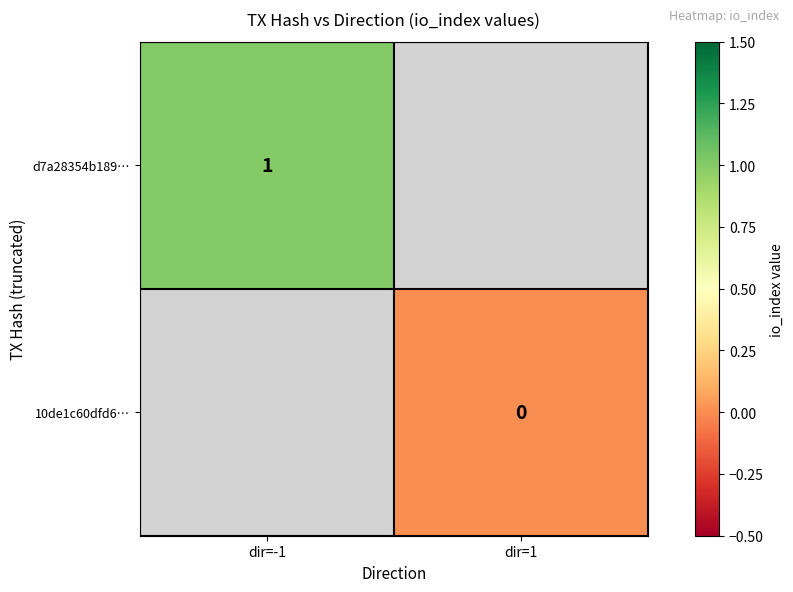

Is it true that d7a28354b189… equals 1 at dir=-1?

True